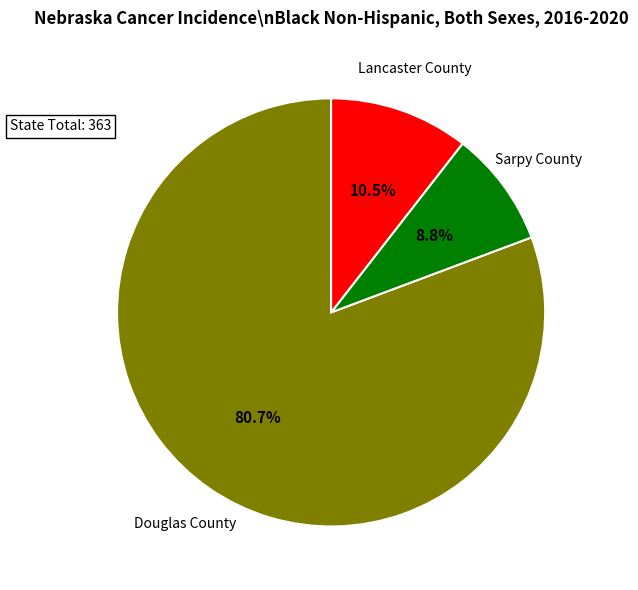

Which slice is the smallest?

Sarpy County